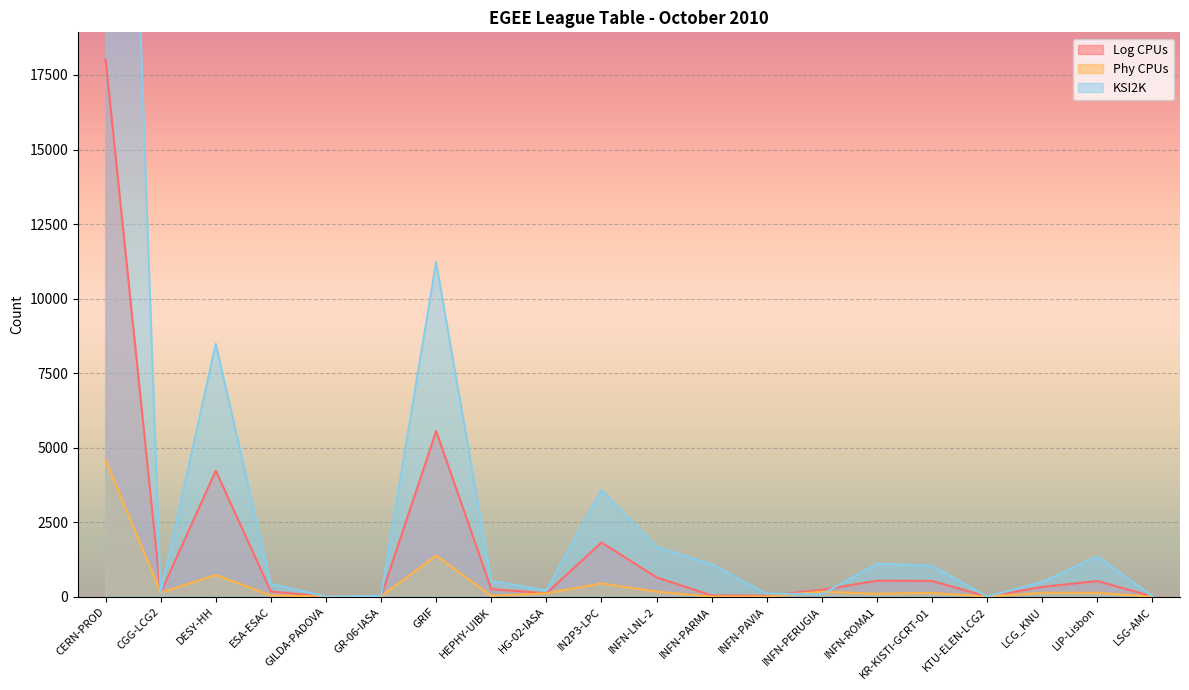

What are all the series names shown in the legend?

Log CPUs, Phy CPUs, KSI2K